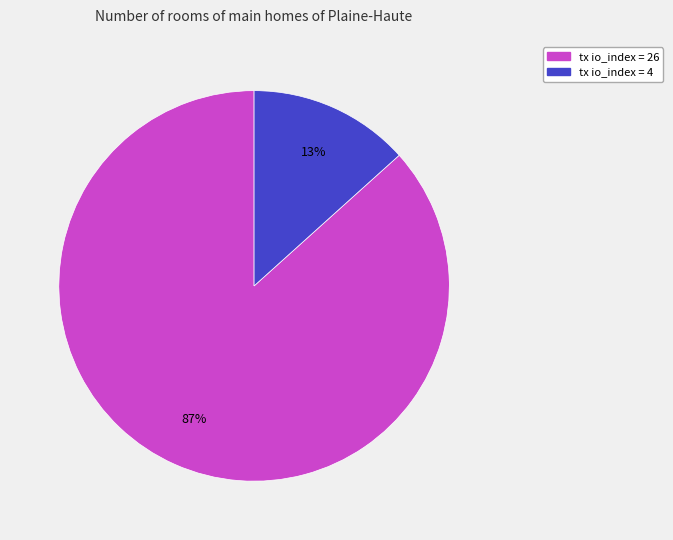

Is there a majority slice in this chart?

Yes